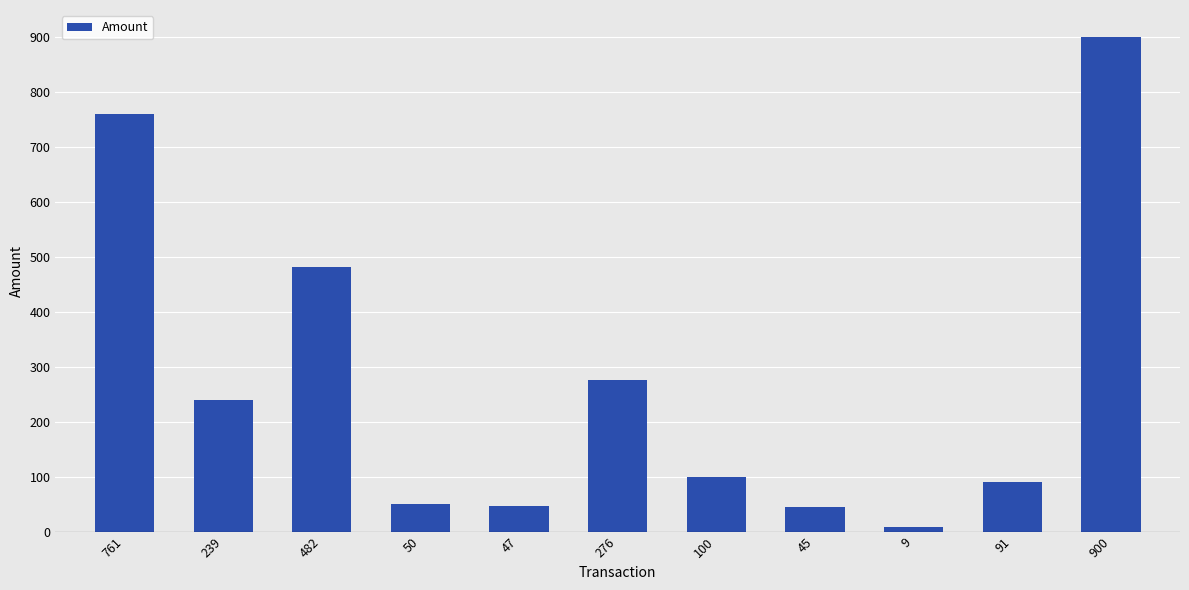

What is the difference between the maximum and minimum values?

891